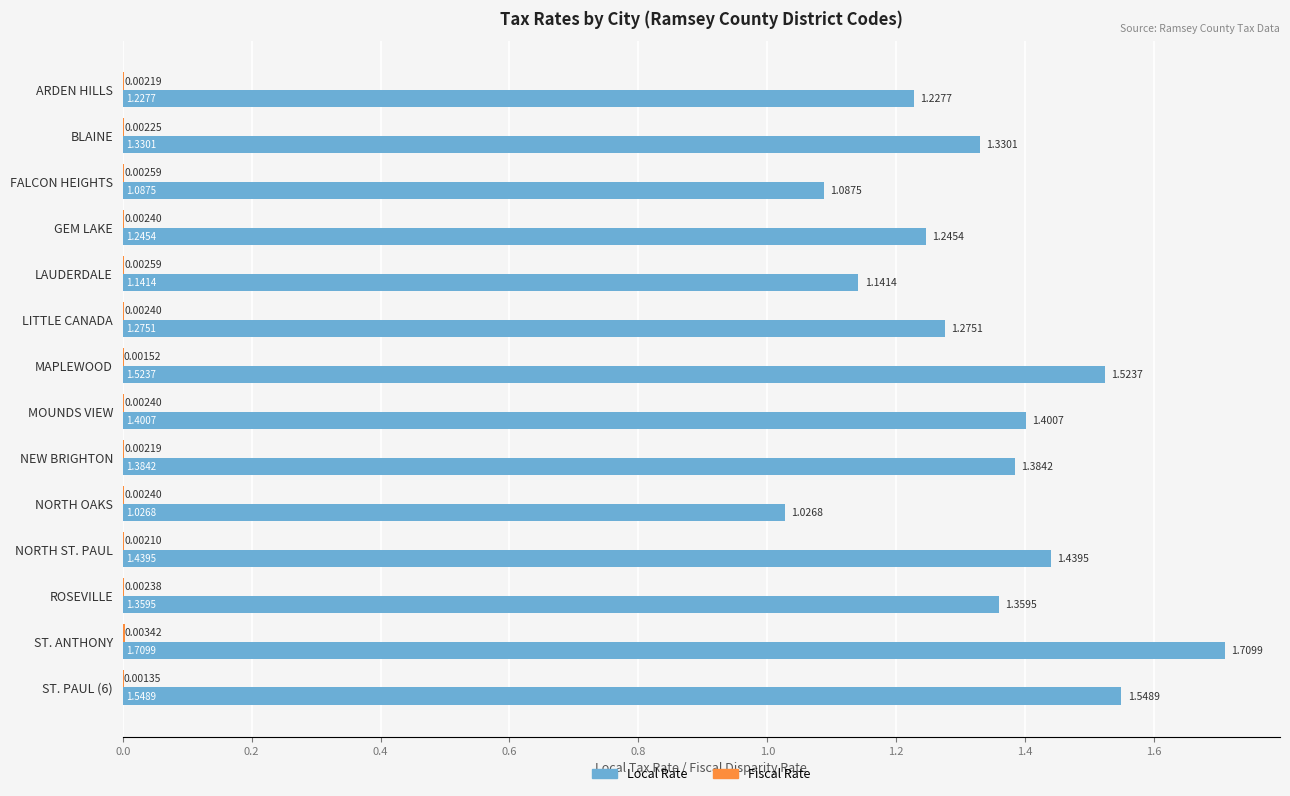

At which category does the chart reach its peak across all series?

ST. ANTHONY